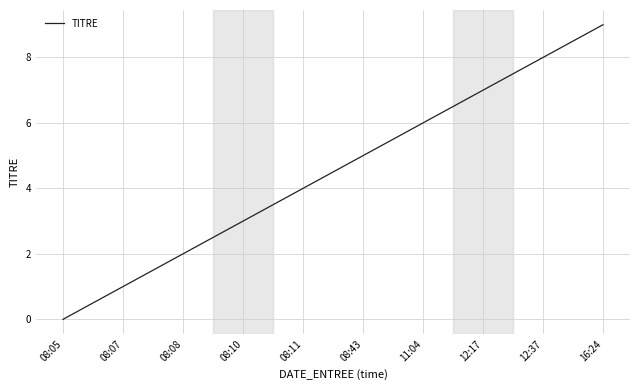

True or false: the data shows 2 at 08:08.

True